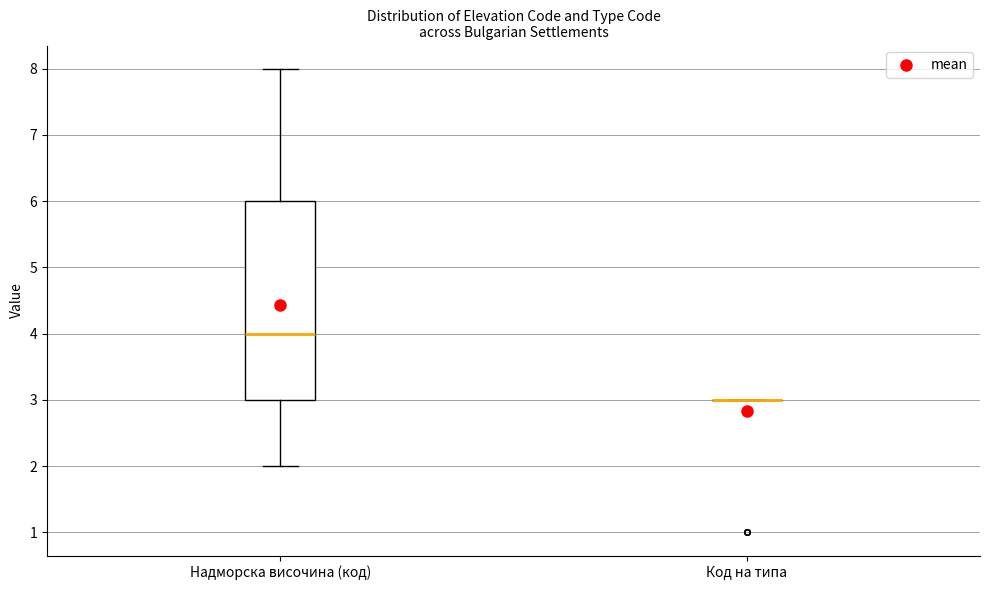

Reading left to right, read every box against the y-axis: the position of its median line, the range the box covers, and the ends of its whiskers. The values are not printed on the chart, so give them approximately, as read against the axis.

Надморска височина (код): median 4, box 3 to 6, whiskers 2 to 8
Код на типа: box collapsed to a line at 3, whiskers 3 to 3